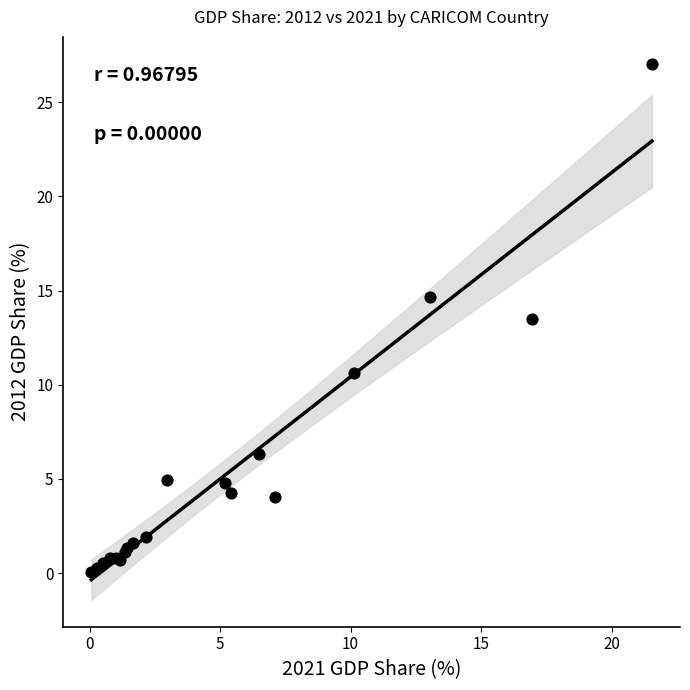

What Y value in the scatter plot is closest to 13?

13.5